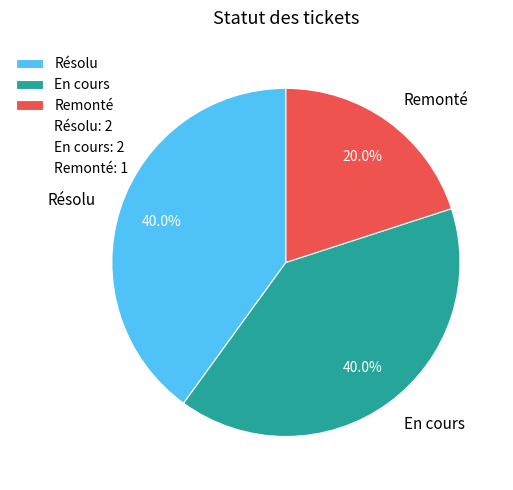

Does Remonté account for over 50% of the chart?

No